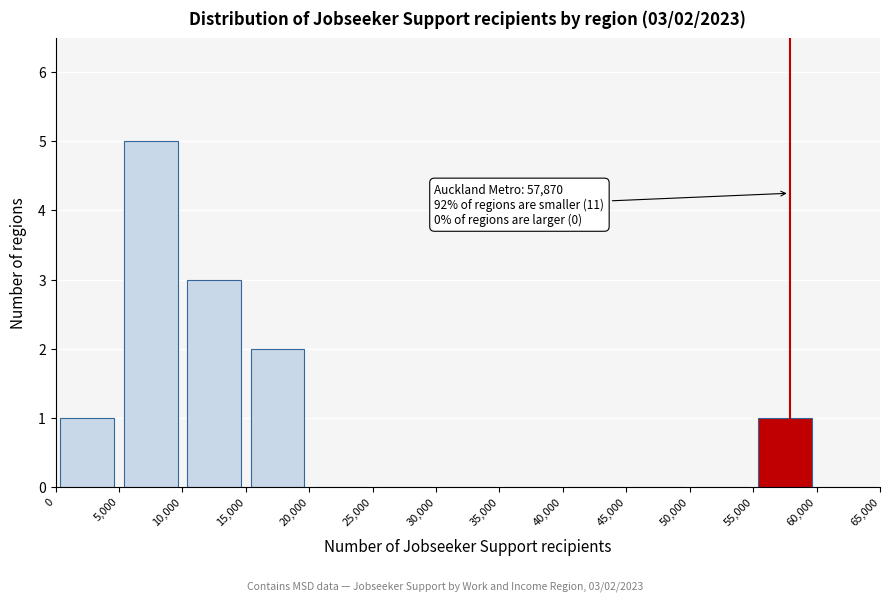

Which range on the x-axis has the tallest bar?

5,000 to 10,000